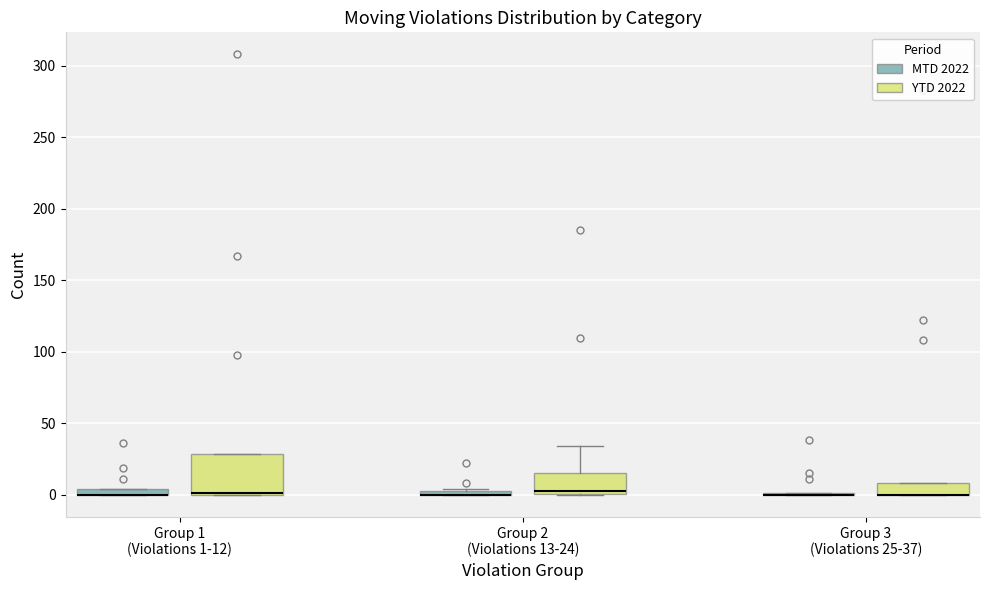

Comparing the boxes themselves (not the whiskers), which one is the tallest?

Group 1 (Violations 1-12) (YTD 2022)